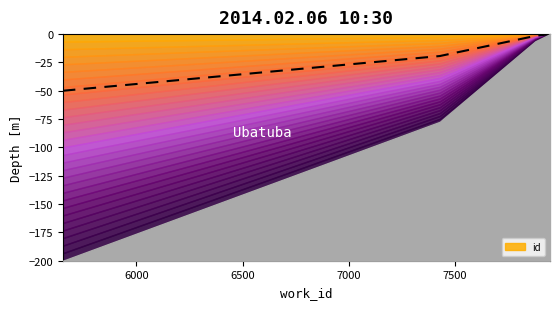

Count the number of categories in the chart.

6